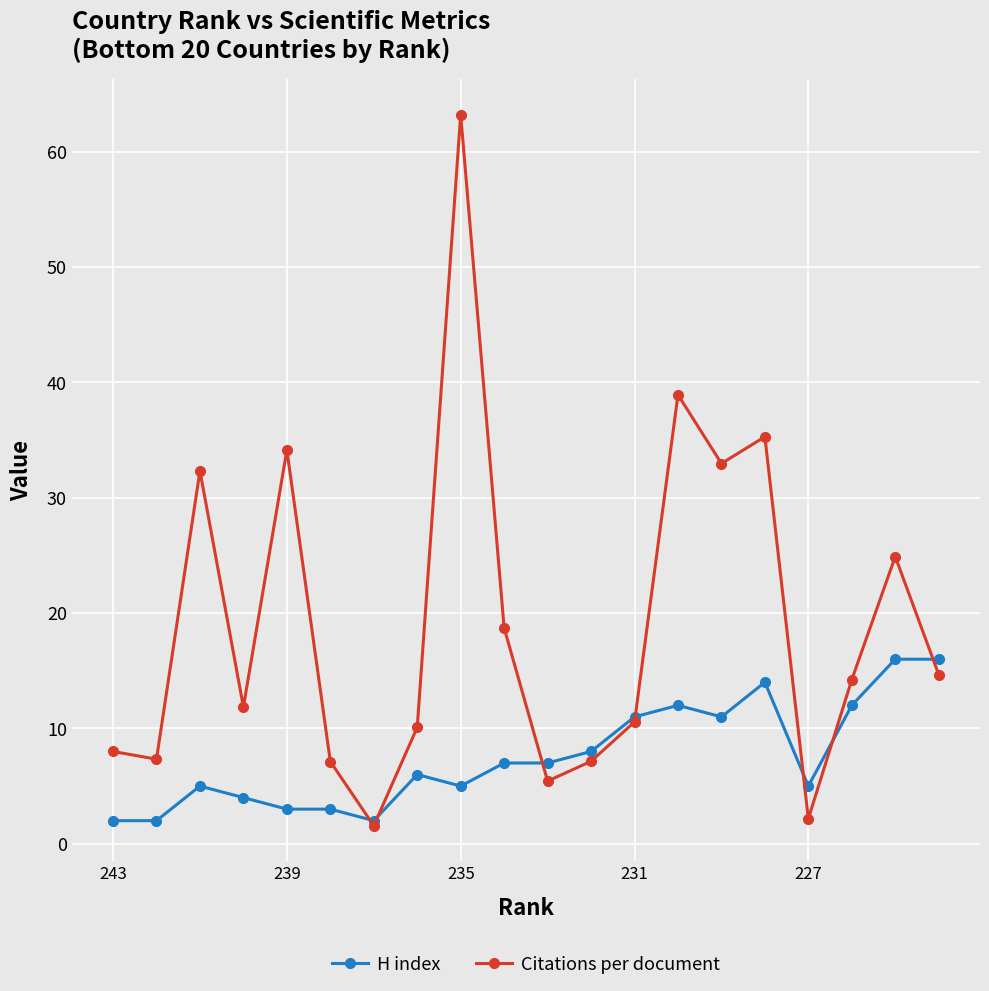

Rank the series by their average value, from lowest to highest.

H index, Citations per document